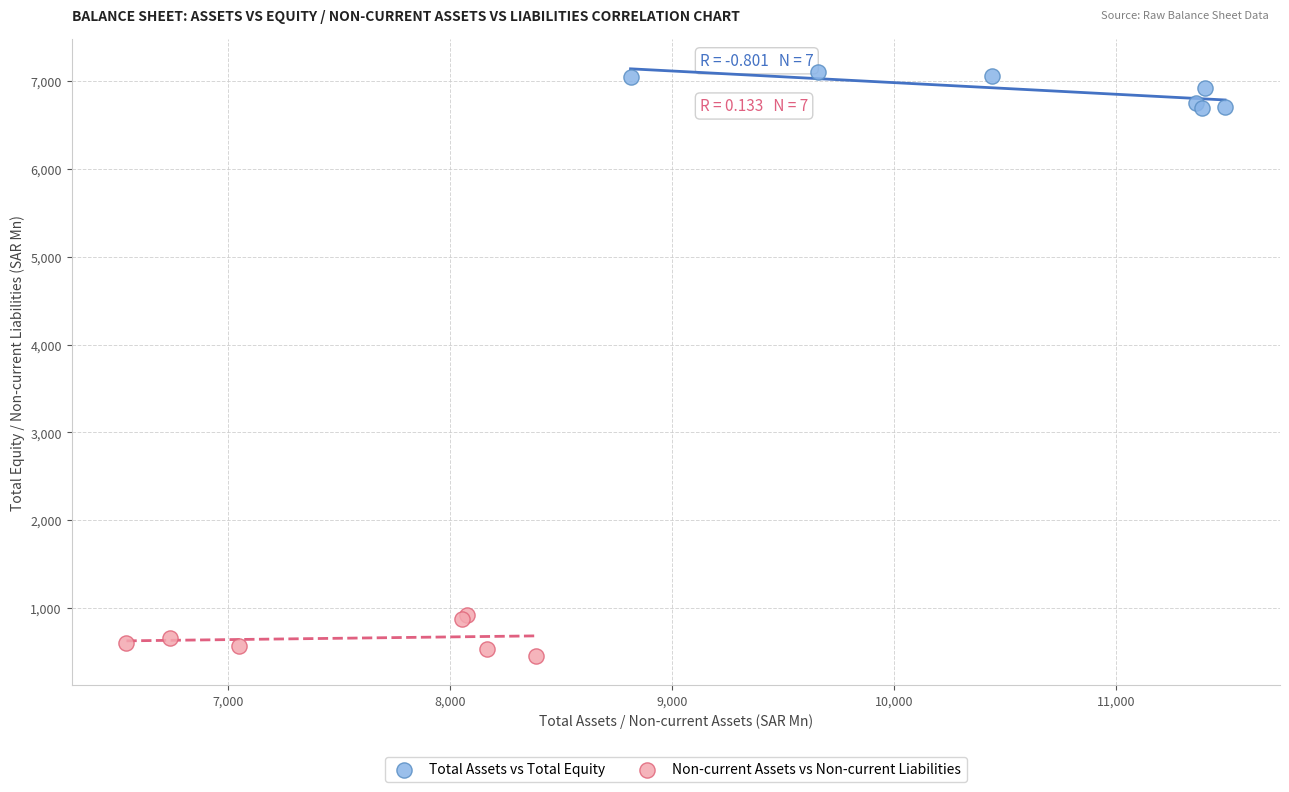

Which series reaches the maximum Y coordinate?

Total Assets vs Total Equity